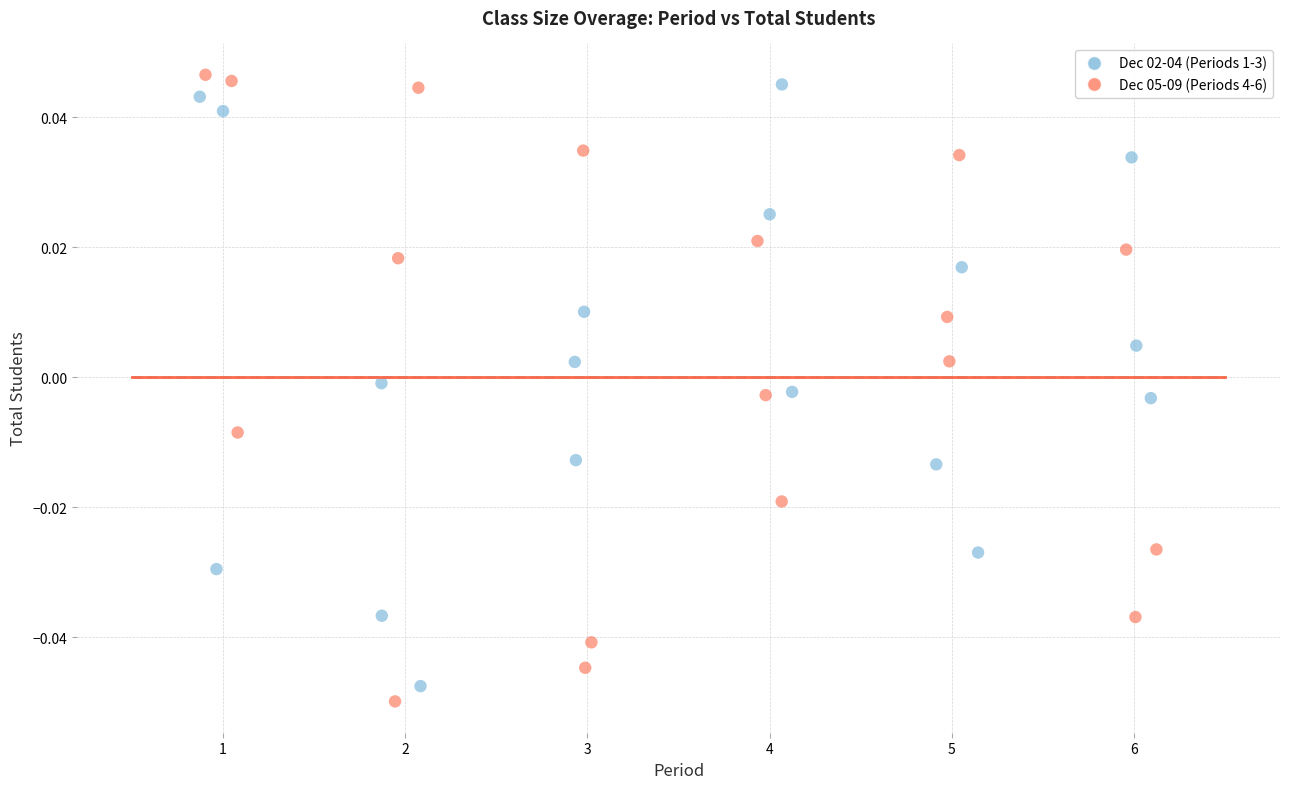

What are all the series names shown in the legend?

Dec 02-04 (Periods 1-3), Dec 05-09 (Periods 4-6)